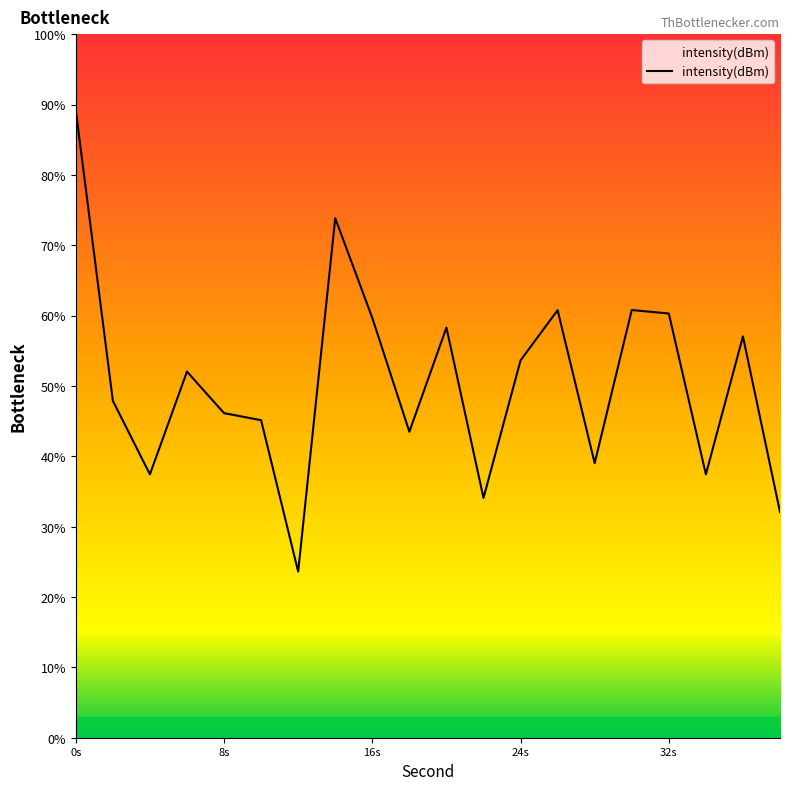

What is the smallest value displayed?

23.6